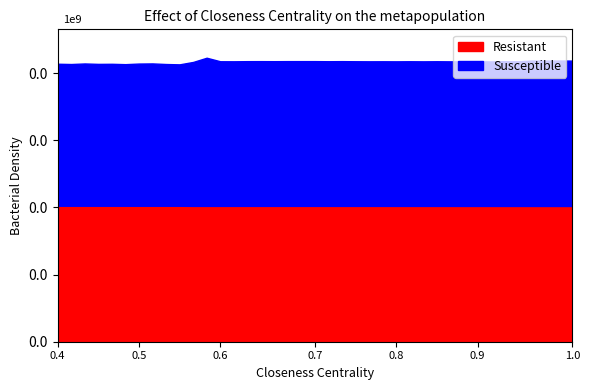

Reading left to right, extract all data points from this chart.

Resistant: 101212.2	101205.8	101203.3	101197.8	101197.0	101190.9	101184.6	101187.2	101186.9	101187.8	101093.7	101095.5	101097.2	101098.8	101102.7	101102.7	101101.5	101101.8	101100.9	101102.1	101097.3	101096.5	101095.4	101091.4	101087.7	101078.1	101078.0	101076.6	101074.9	101070.2	101063.2	101061.9	101056.1	101049.0	101049.3	101045.1	101036.9	101030.8	101026.0
Susceptible: 105680.0	105475.0	105897.0	105582.0	105653.0	105386.0	105844.0	105943.0	105496.0	105251.0	107132.0	110268.0	107641.0	107609.0	107705.0	107726.0	107692.0	107735.0	107742.0	107737.0	107665.0	107727.0	107653.0	107610.0	107636.0	107608.0	107670.0	107609.0	107676.0	107605.0	107598.0	107694.0	107549.0	107721.0	107648.0	108194.0	108158.0	108226.0	108207.0